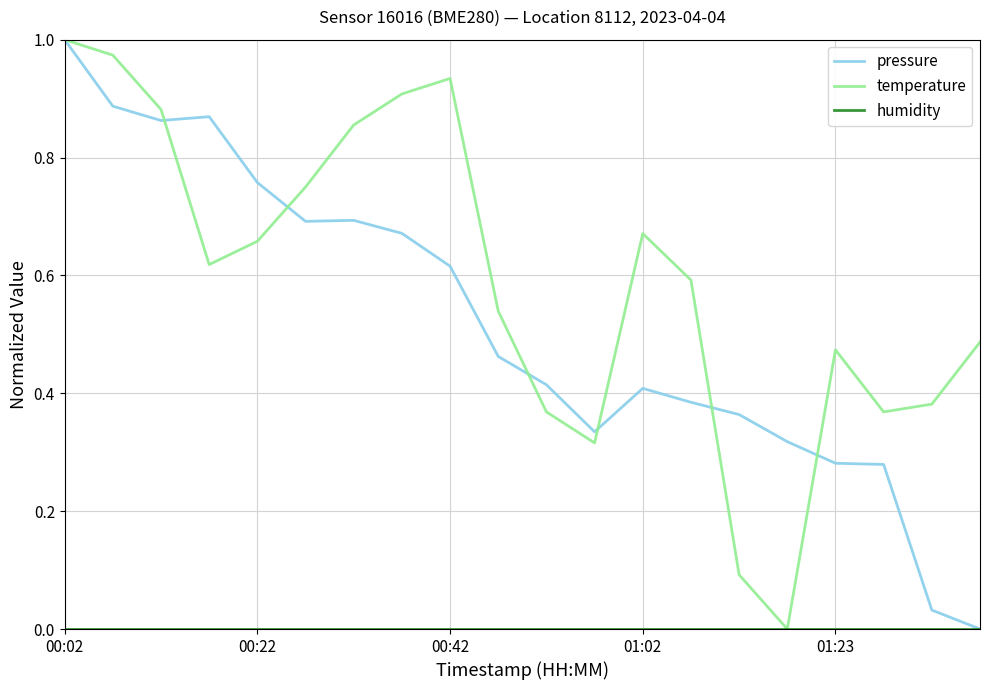

At how many categories does at least one series exceed 0?

20